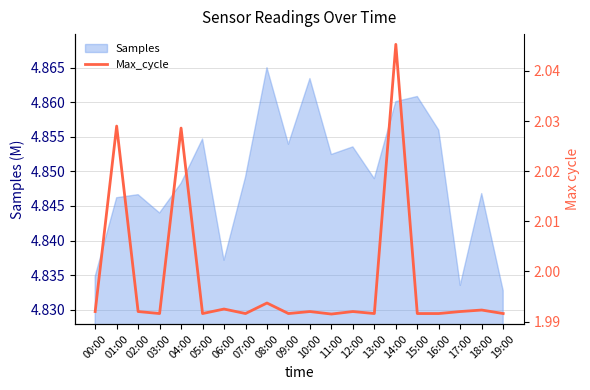

Count the values in the range 1 to 2.

17